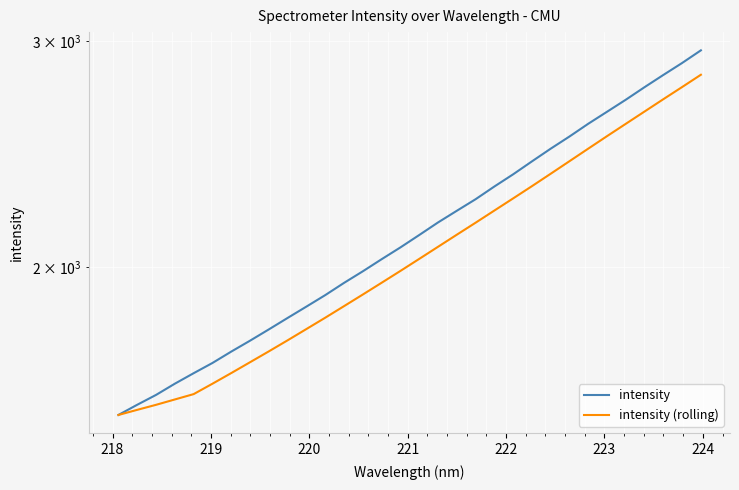

What is the sum of all intensity values?

68714.3